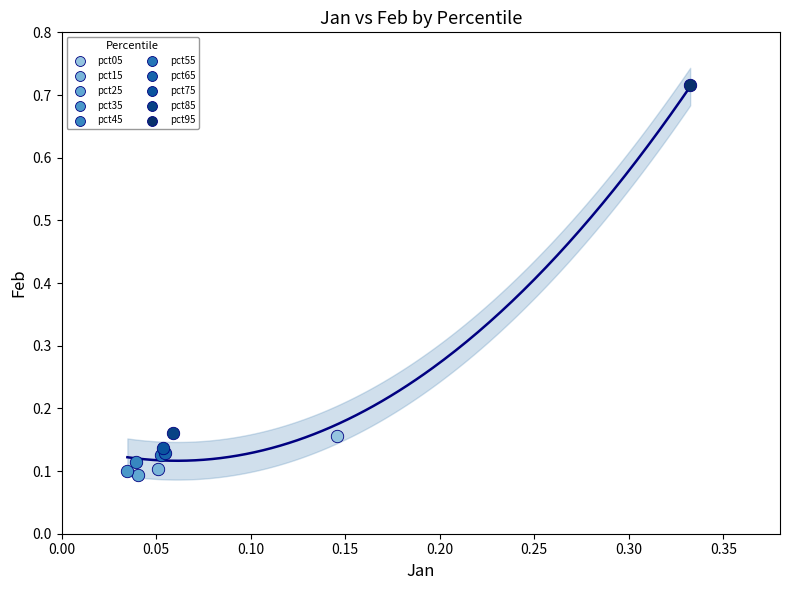

Which series contains the highest Y value?

pct95